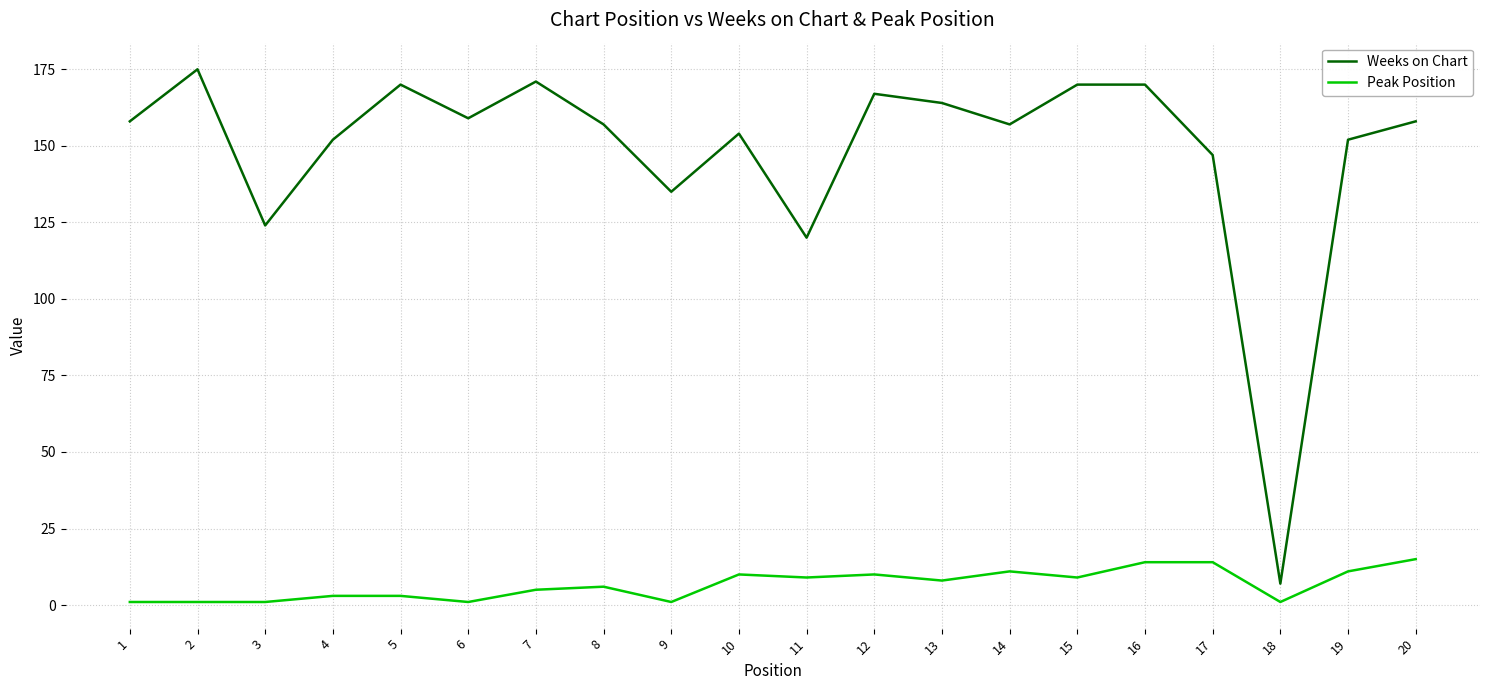

Count the number of data series in this chart.

2